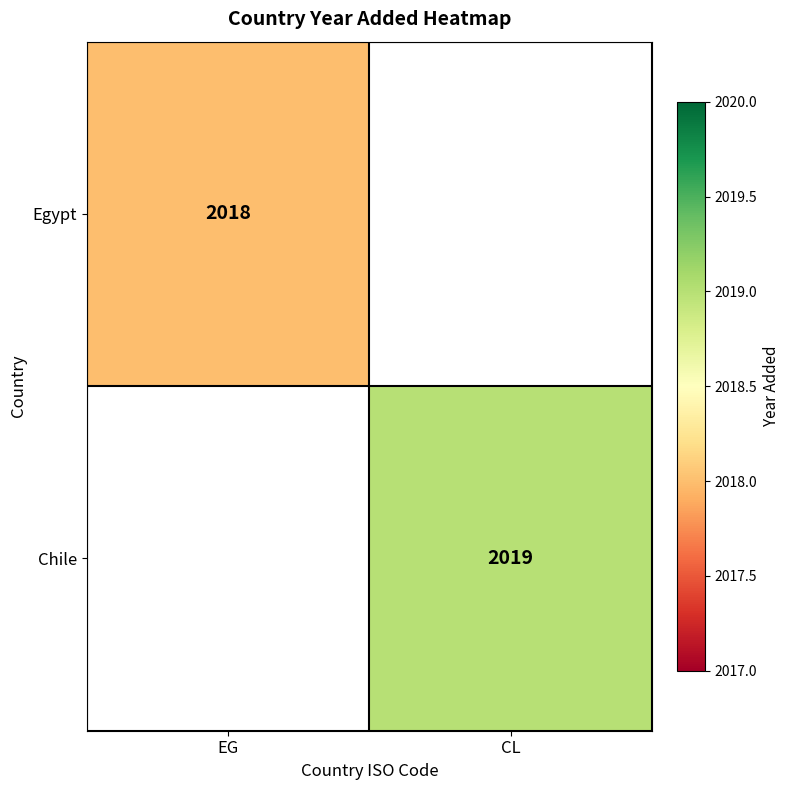

Is it true that Egypt equals 2710.2 at EG?

False